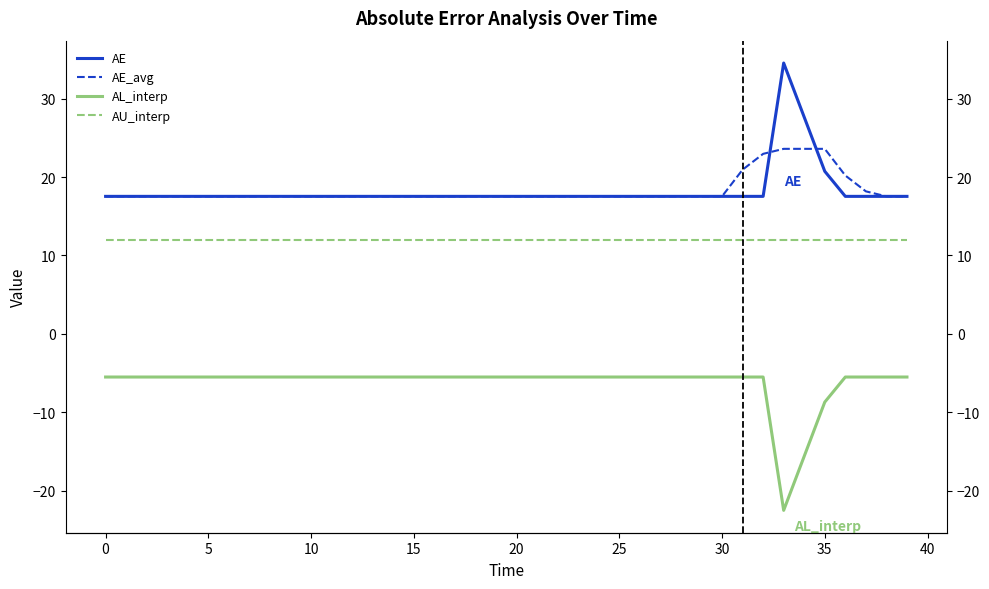

Is the value of AE_avg at 32 greater than the value of AE at 11?

Yes